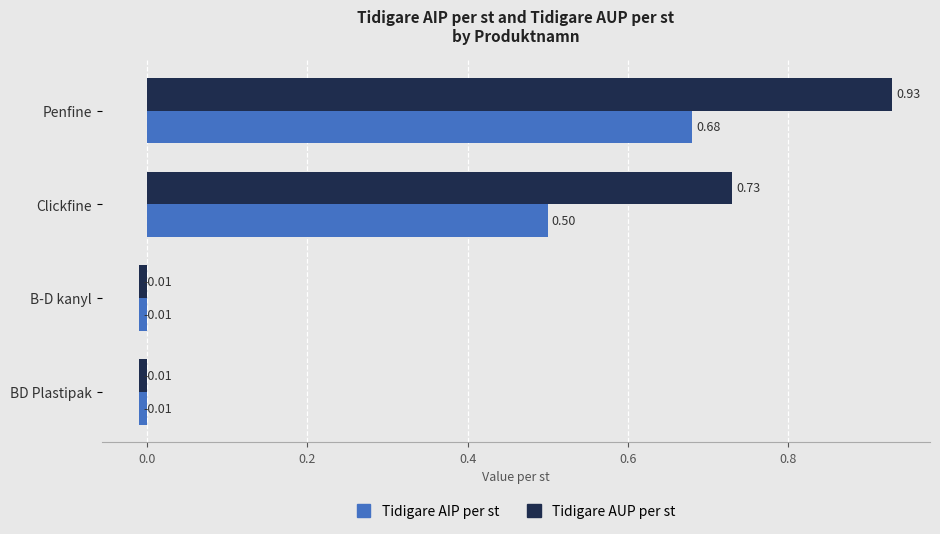

What is the difference between the second highest and second lowest values in the Tidigare AIP per st series?

0.5